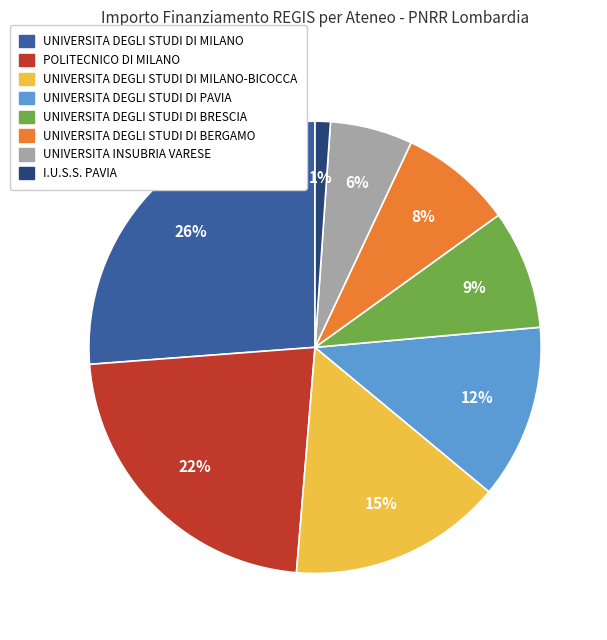

Is there any slice that represents more than half of the pie?

No